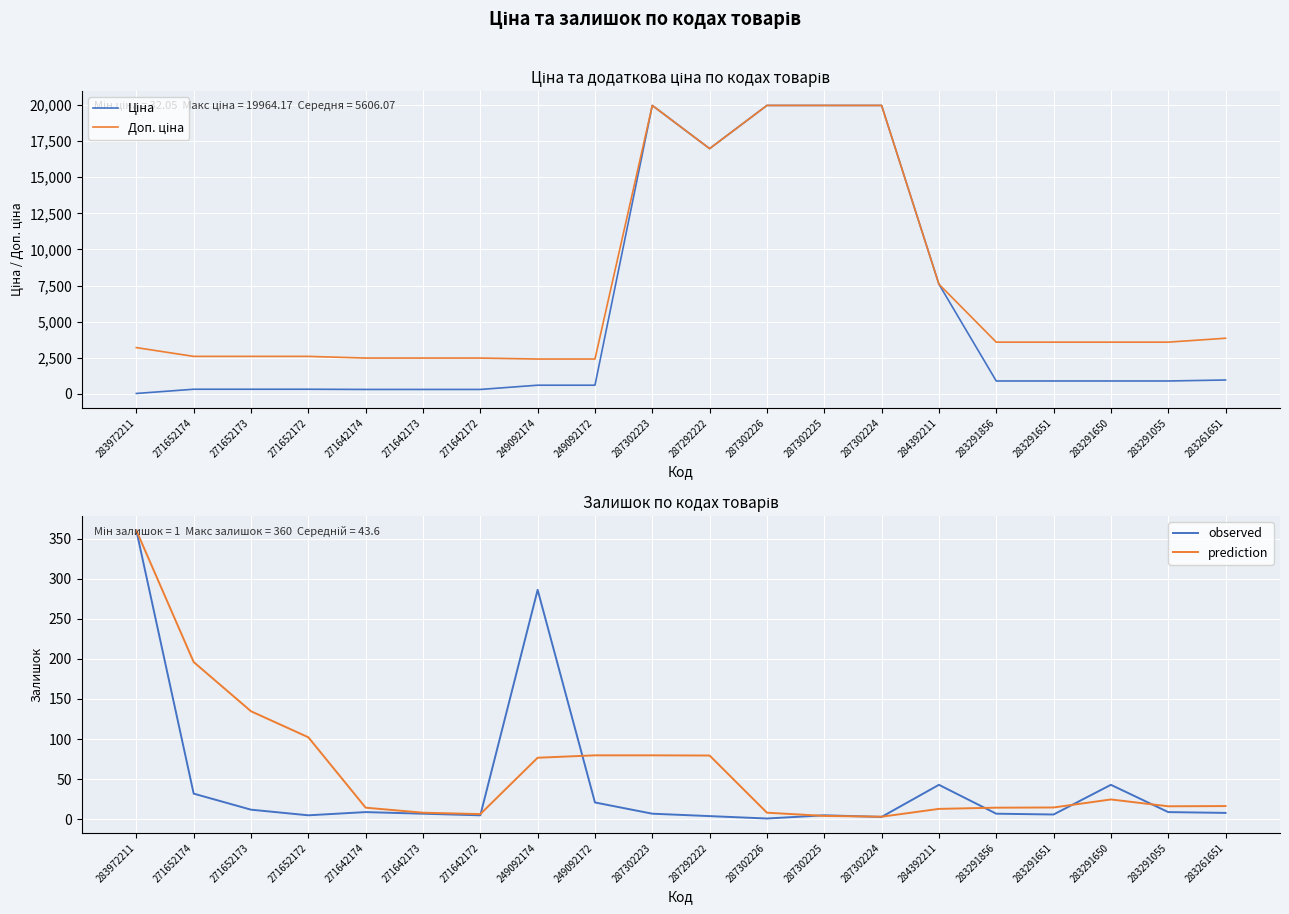

True or false: observed has more than 1 interior local peaks.

True